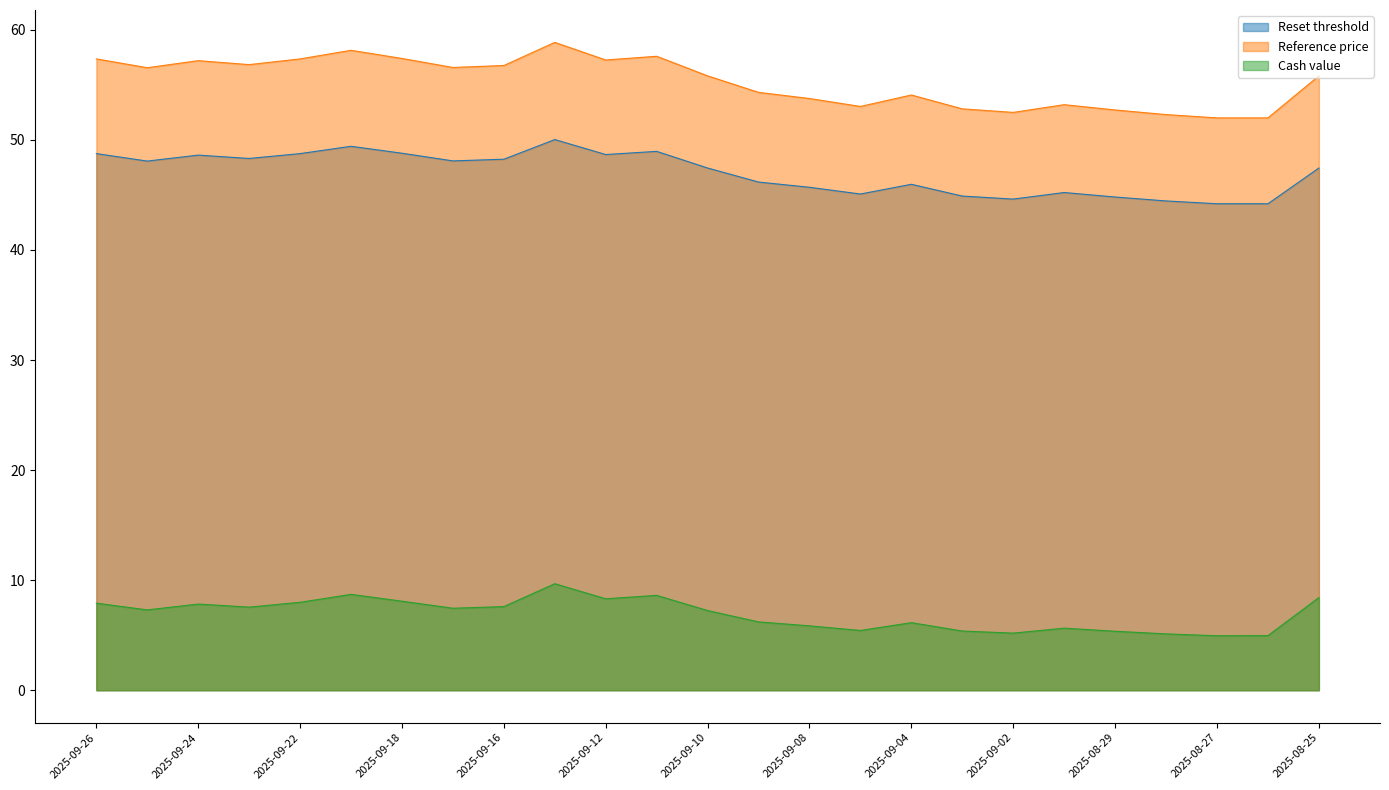

True or false: Reset threshold has more than 2 interior local peaks.

True